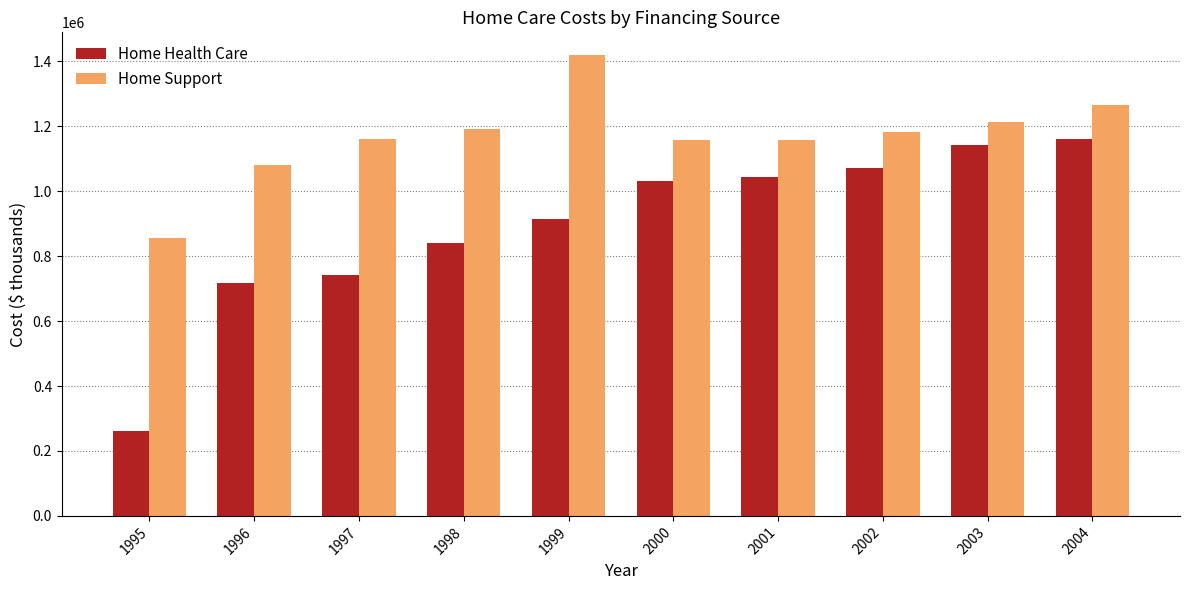

Which series has the widest spread of values?

Home Health Care